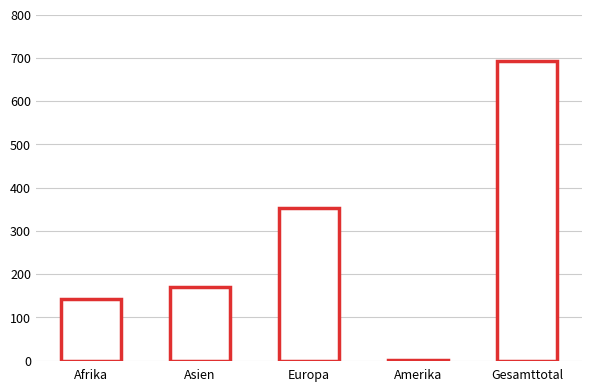

What is the change in value from Afrika to Asien?

+27